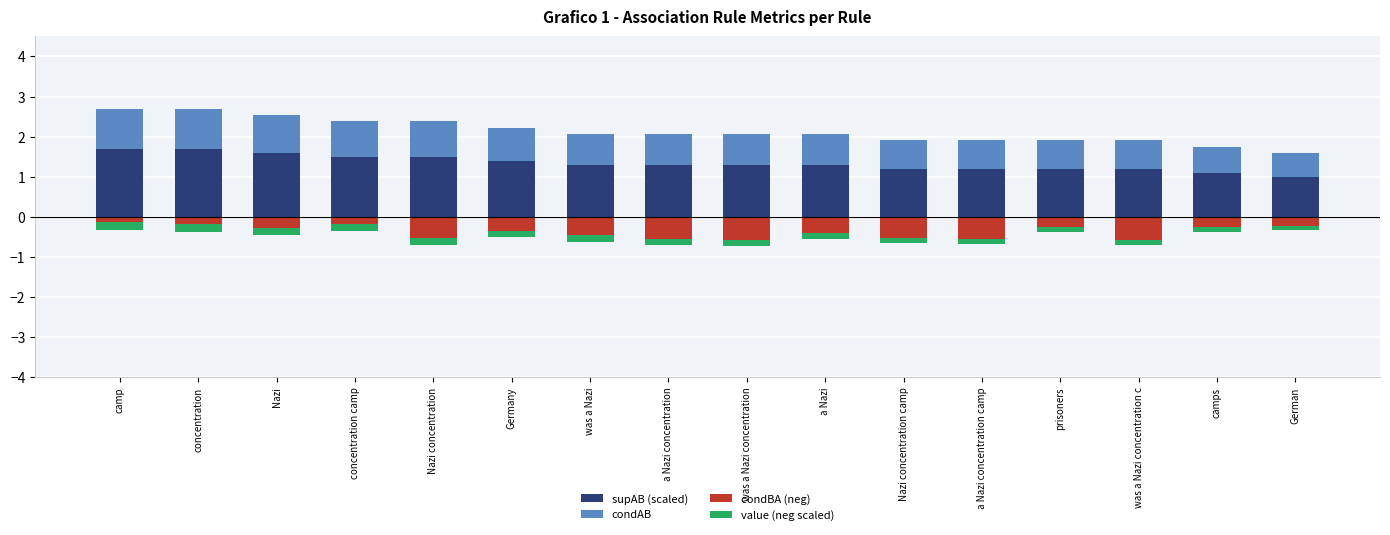

What value does the condBA (neg) series have at Germany?

-0.3